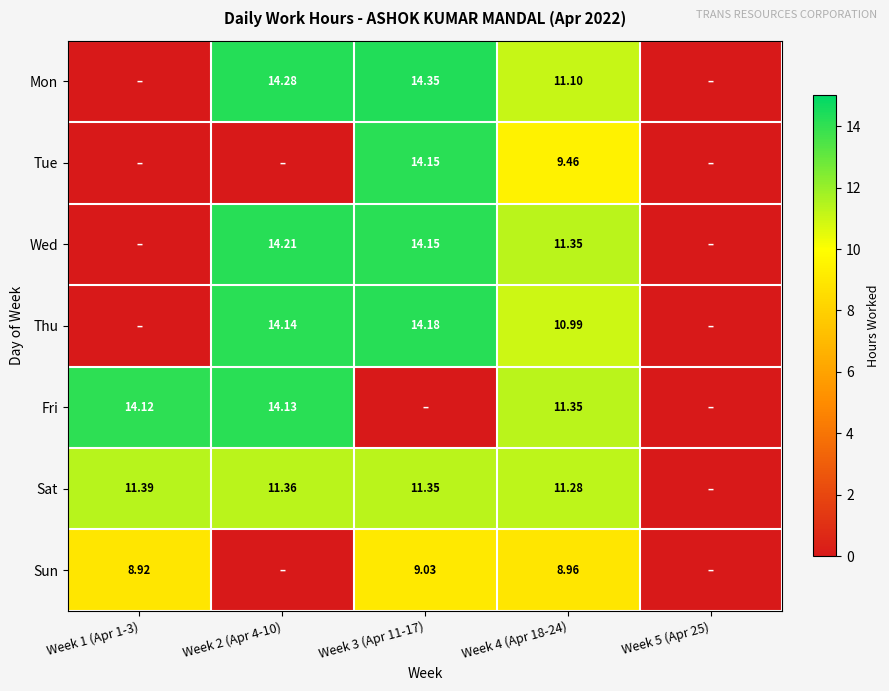

What is the spread (max minus min) of values at Week 1 (Apr 1-3)?

14.1